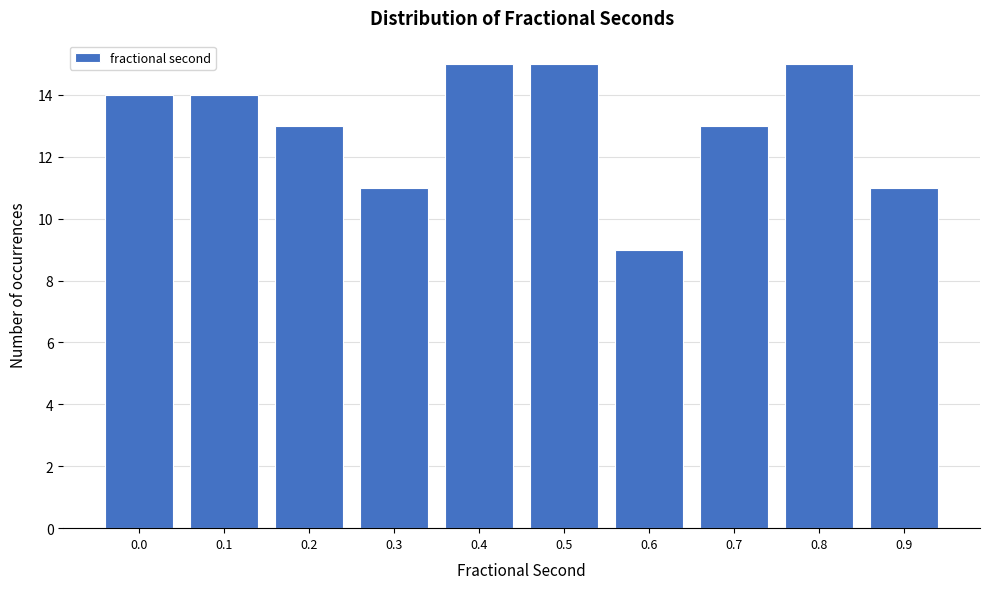

Reading left to right, transcribe all the data shown in this chart.

0.0=14	0.1=14	0.2=13	0.3=11	0.4=15	0.5=15	0.6=9	0.7=13	0.8=15	0.9=11